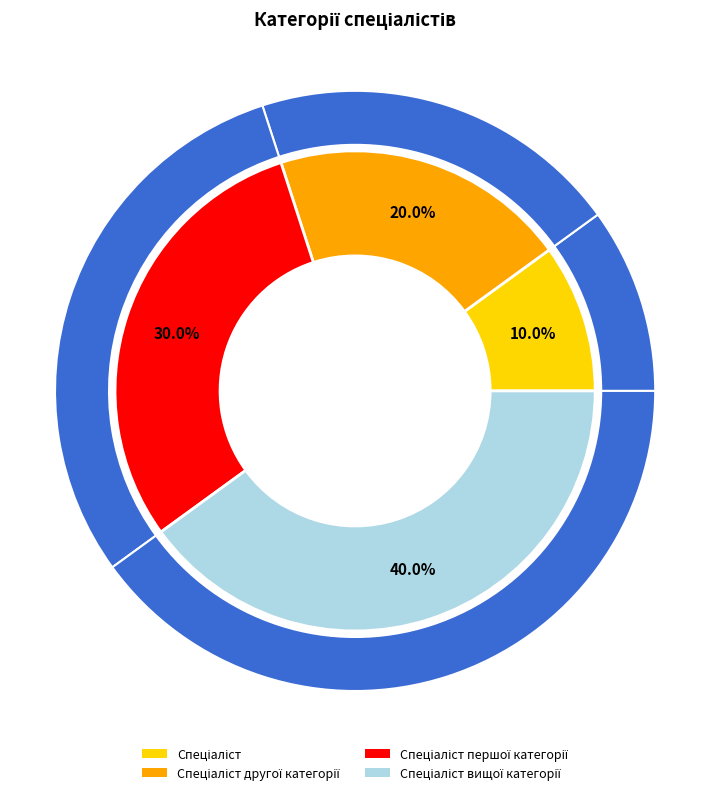

To the nearest percent, what portion does Спеціаліст першої категорії represent?

30%